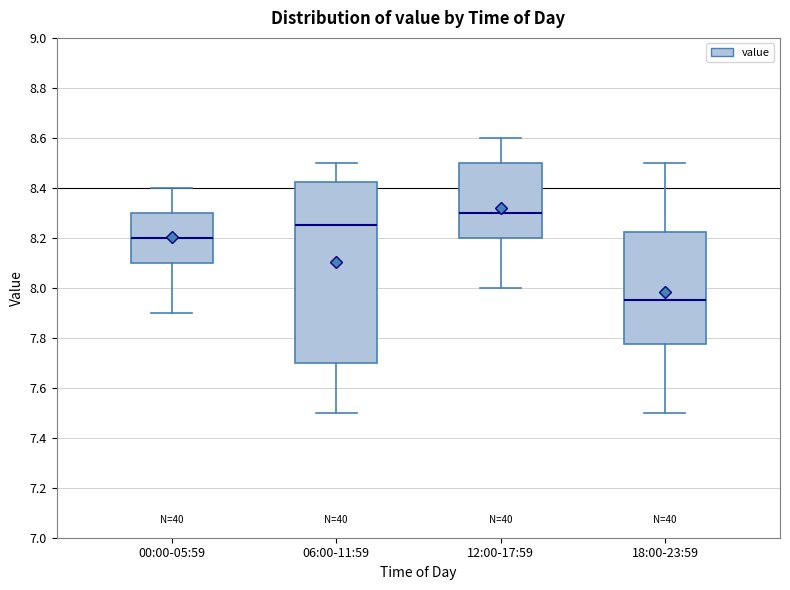

Where is the upper edge of the box for 00:00-05:59 on the y-axis? The values are not printed on the chart, so give them approximately, as read against the axis.

8.30